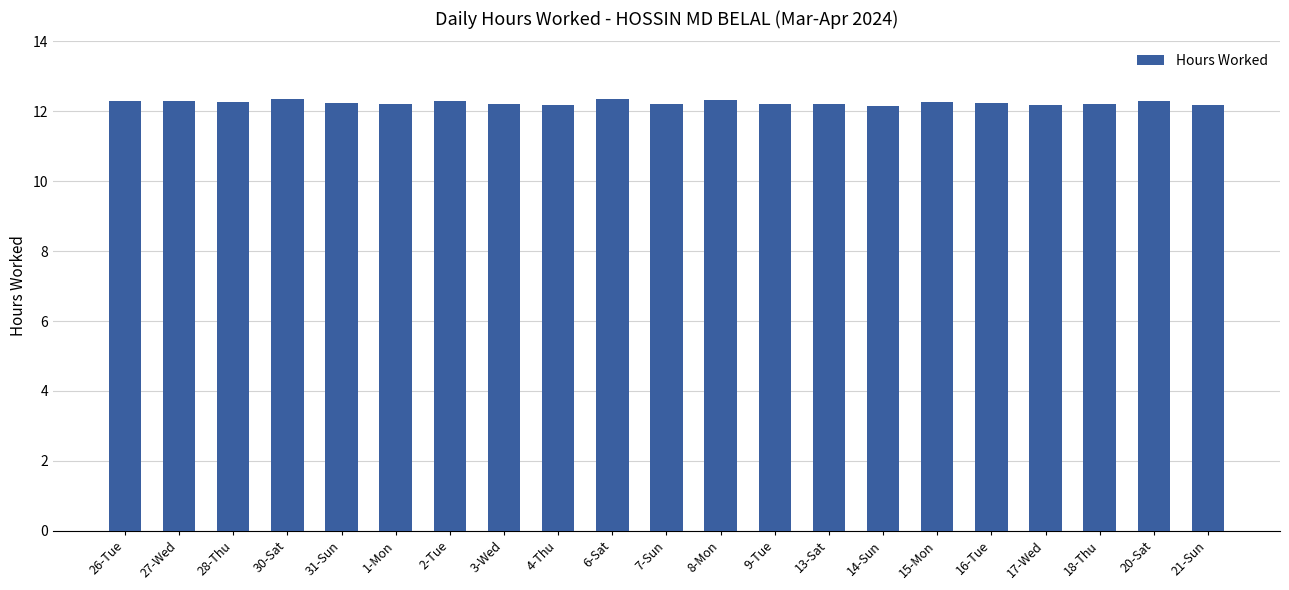

What is the difference between the maximum and minimum values?

0.2